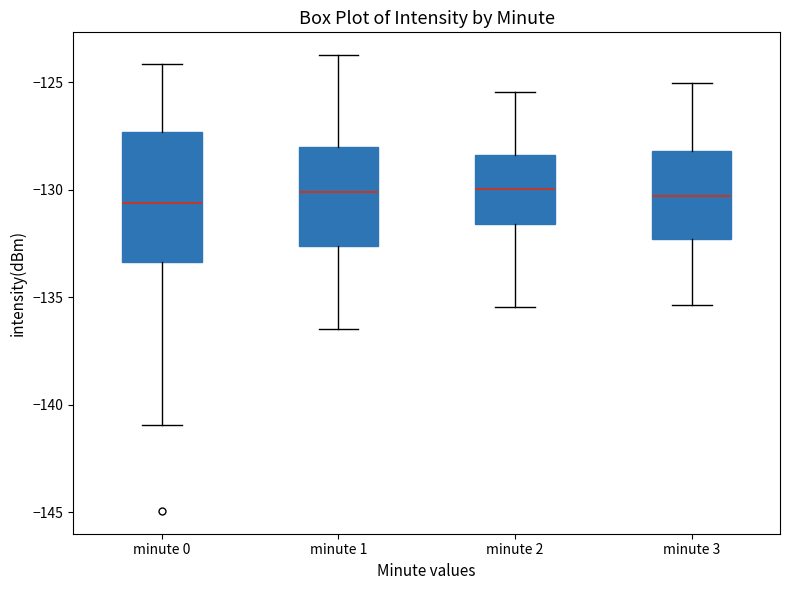

Where is the lower edge of the box for minute 0 on the y-axis? The values are not printed on the chart, so give them approximately, as read against the axis.

-133.5